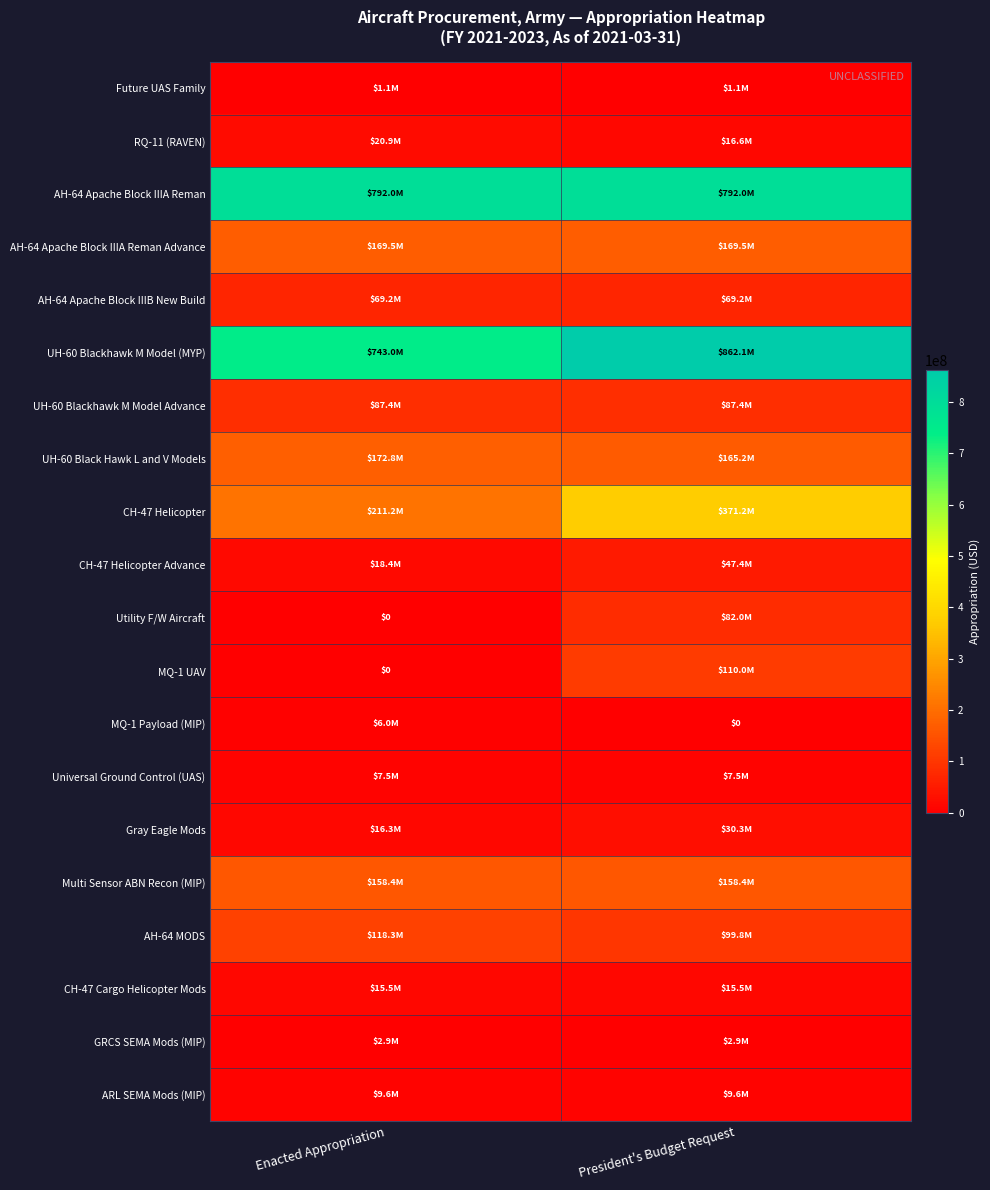

List the labels in order of ARL SEMA Mods (MIP) value, largest first.

Enacted Appropriation, President's Budget Request